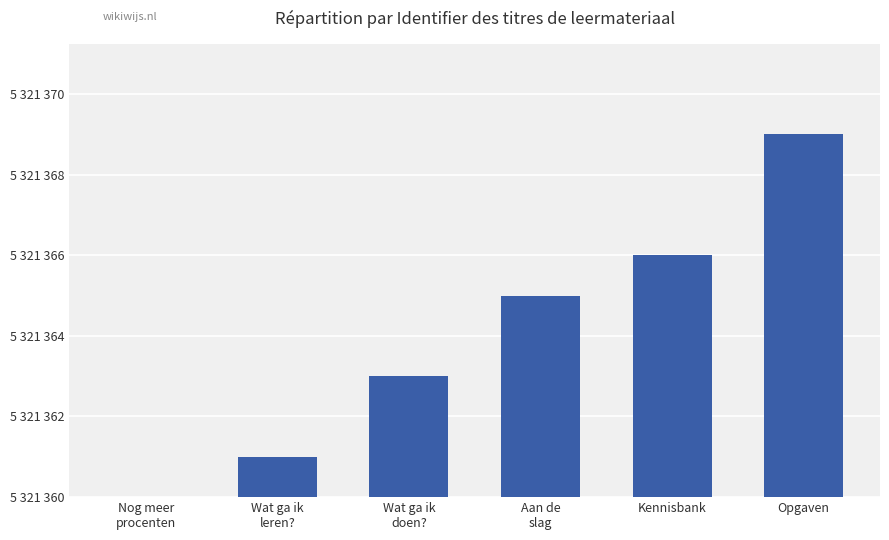

Count the number of categories in the chart.

6